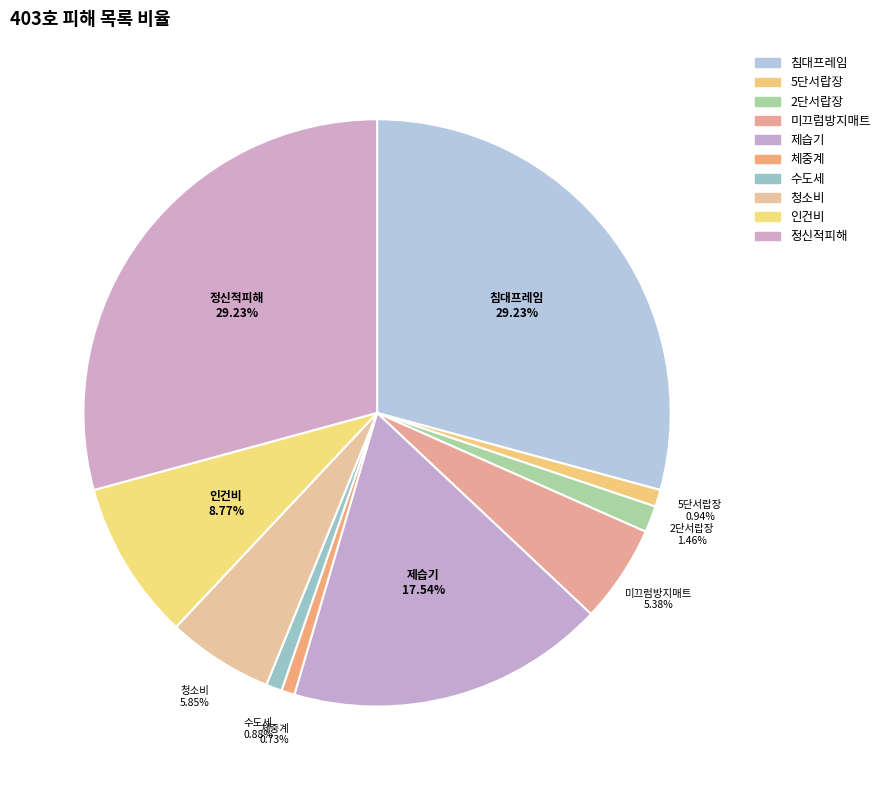

How many segments does this pie chart have?

10